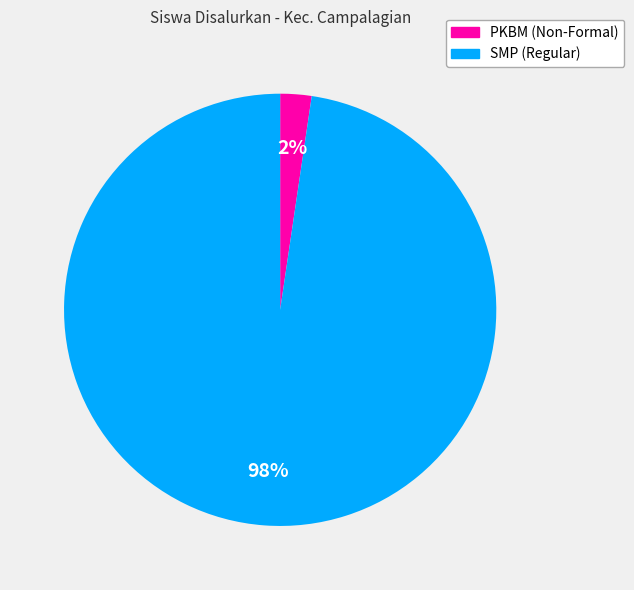

To the nearest percent, what is the average slice percentage?

50%